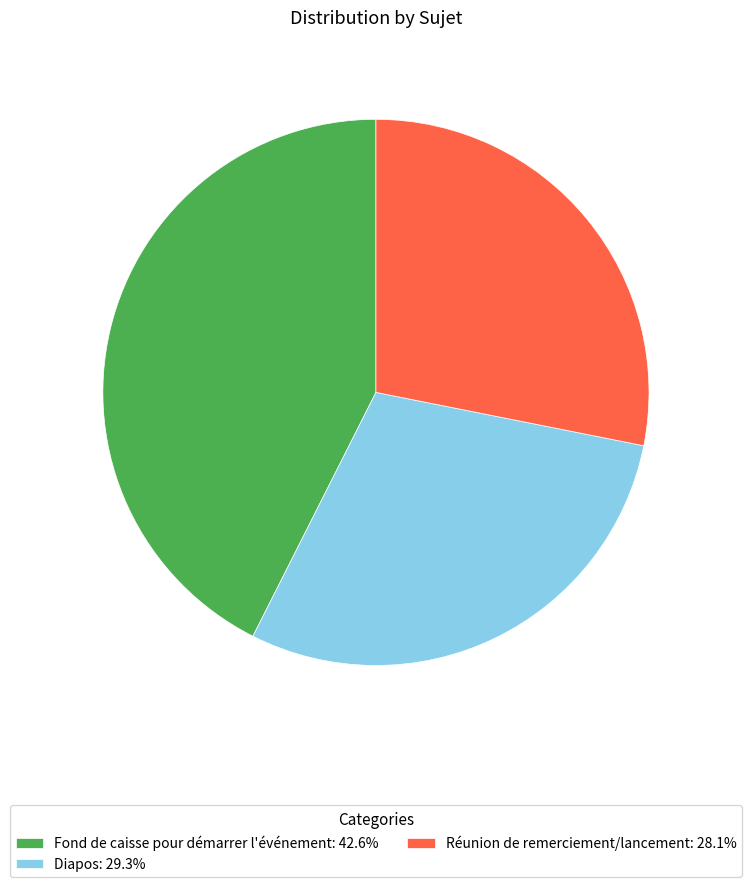

The Réunion de remerciement/lancement slice represents 28% of the pie. True or false?

True